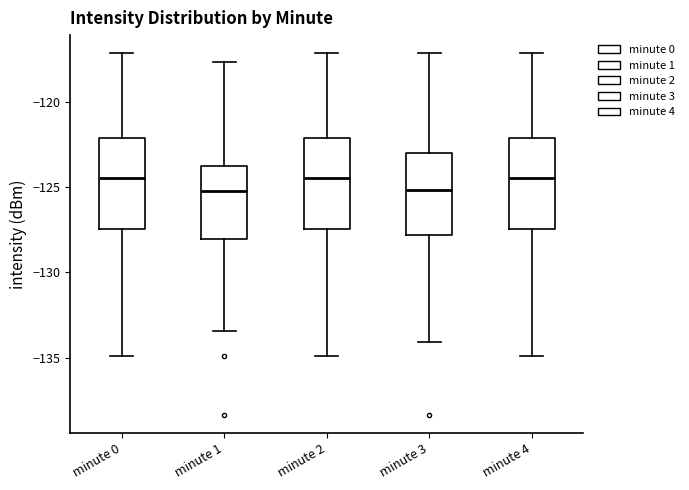

Reading left to right, transcribe this box plot: for each box, give where its median line is, the range the box spans, and where its two whiskers end, as read against the y-axis. The values are not printed on the chart, so give them approximately, as read against the axis.

minute 0: median -124.5, box -127.5 to -122.0, whiskers -135.0 to -117.0
minute 1: median -125.0, box -128.0 to -124.0, whiskers -133.5 to -117.5
minute 2: median -124.5, box -127.5 to -122.0, whiskers -135.0 to -117.0
minute 3: median -125.0, box -128.0 to -123.0, whiskers -134.0 to -117.0
minute 4: median -124.5, box -127.5 to -122.0, whiskers -135.0 to -117.0